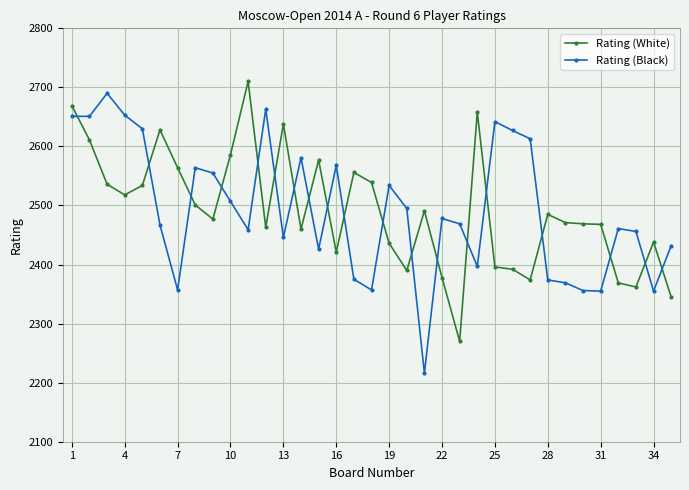

Which series has the largest range (max minus min)?

Rating (Black)